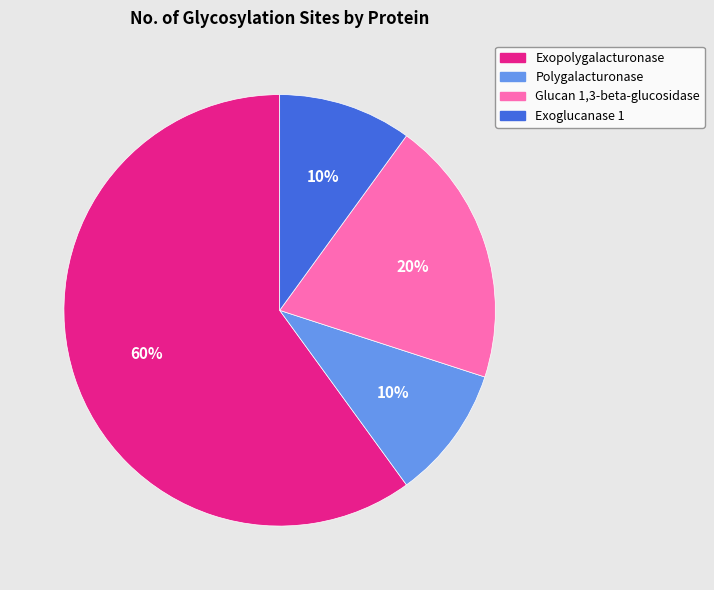

True or false: Exopolygalacturonase accounts for 54% of the total.

False